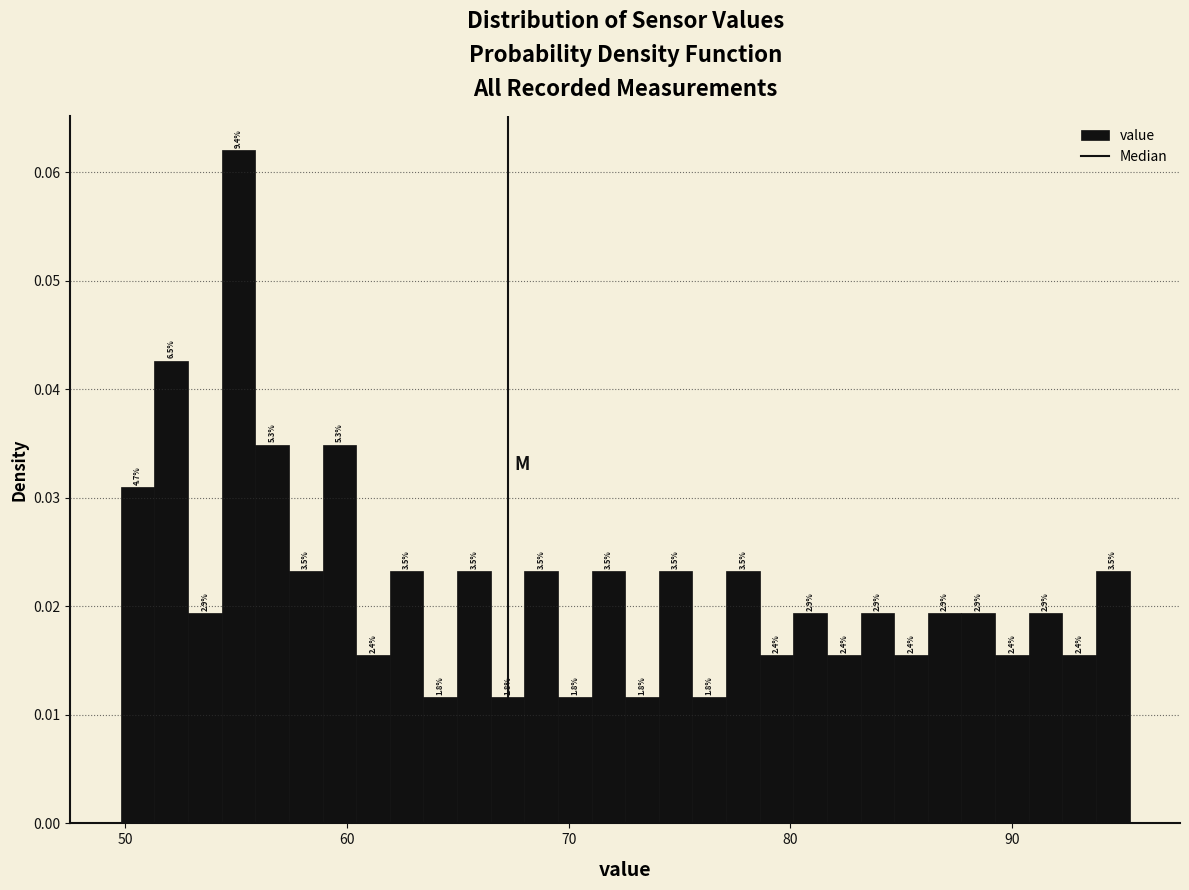

Read against the x-axis, roughly where is the centre of the tallest bar?

55